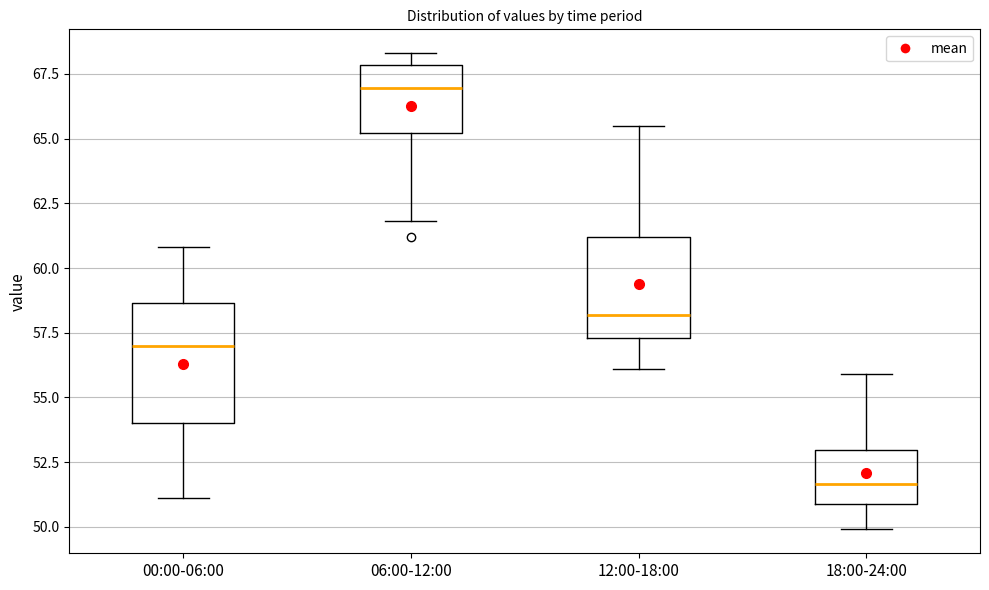

Which box's median line is the highest?

06:00-12:00